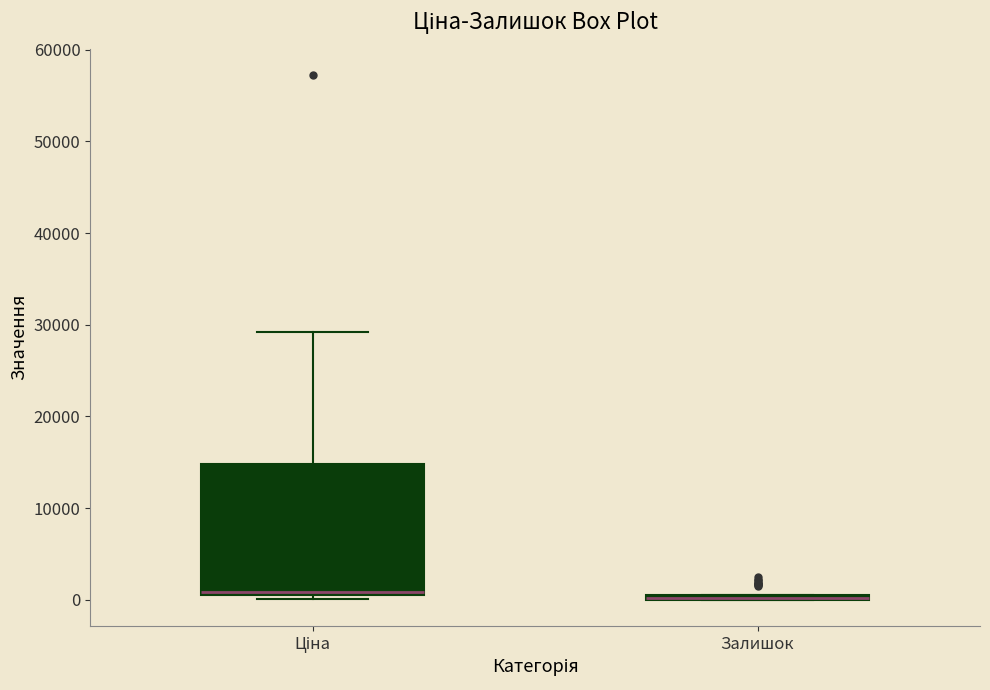

Which box is the tallest, from its lower edge to its upper edge?

Ціна